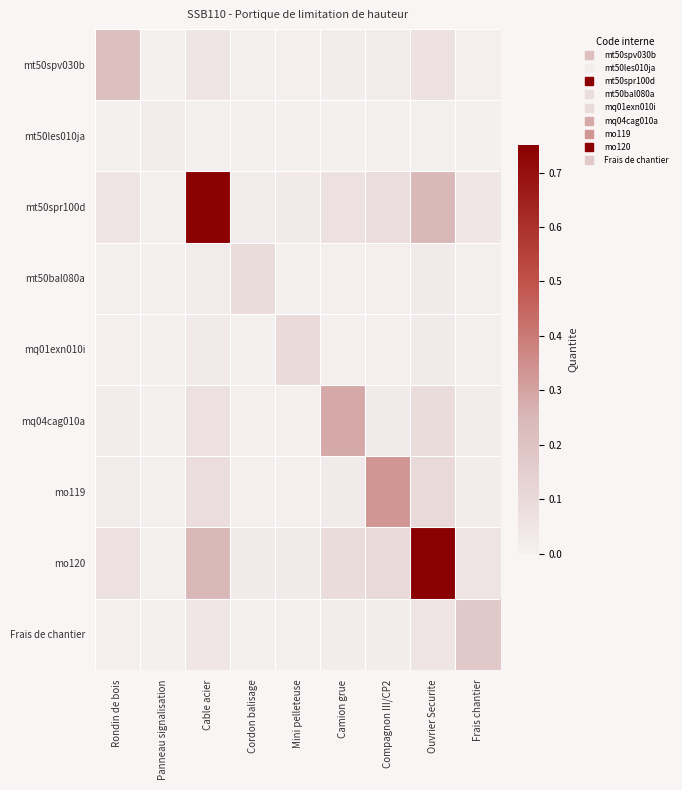

At how many categories does at least one series exceed 0?

9